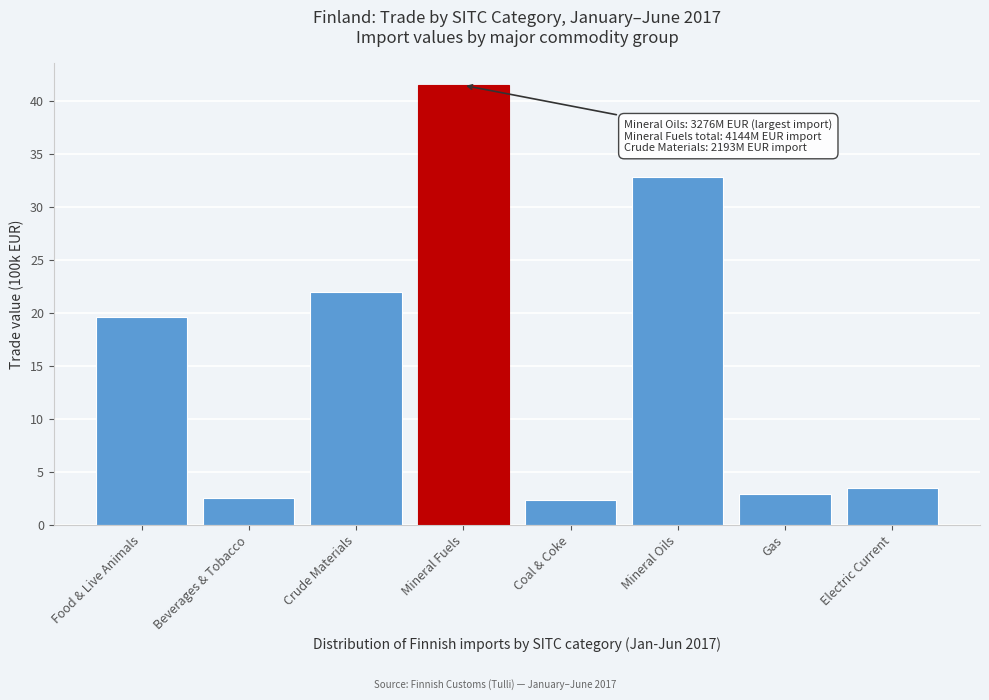

Reading left to right, what are all the values shown in this chart?

Food & Live Animals=19.6	Beverages & Tobacco=2.6	Crude Materials=21.9	Mineral Fuels=41.4	Coal & Coke=2.3	Mineral Oils=32.8	Gas=2.9	Electric Current=3.5